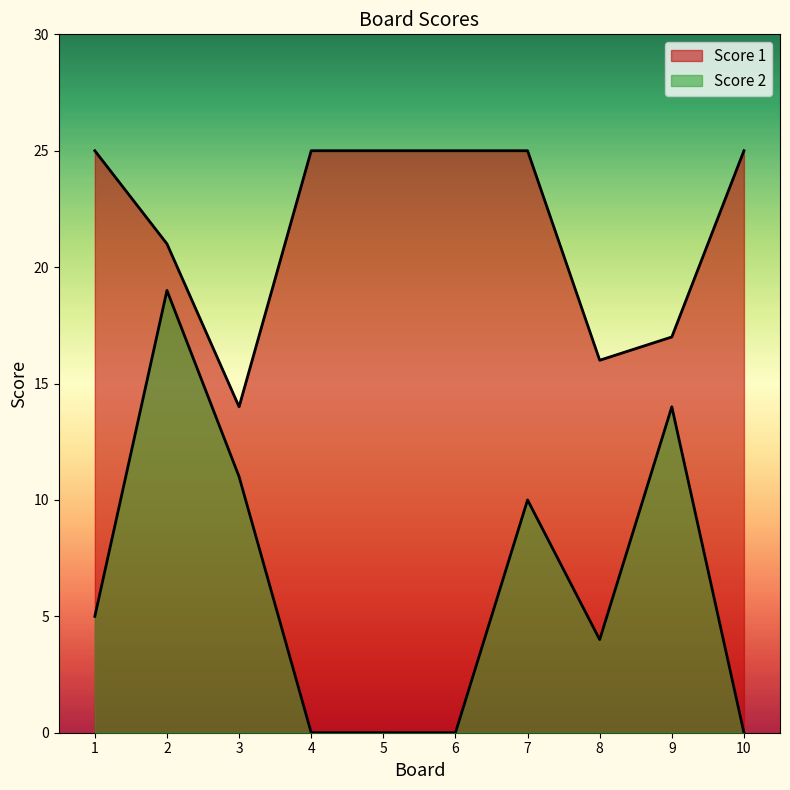

Reading left to right, extract all data points from this chart.

Score 2: 1=5	2=19	3=11	4=0	5=0	6=0	7=10	8=4	9=14	10=0
Score 1: 1=25	2=21	3=14	4=25	5=25	6=25	7=25	8=16	9=17	10=25